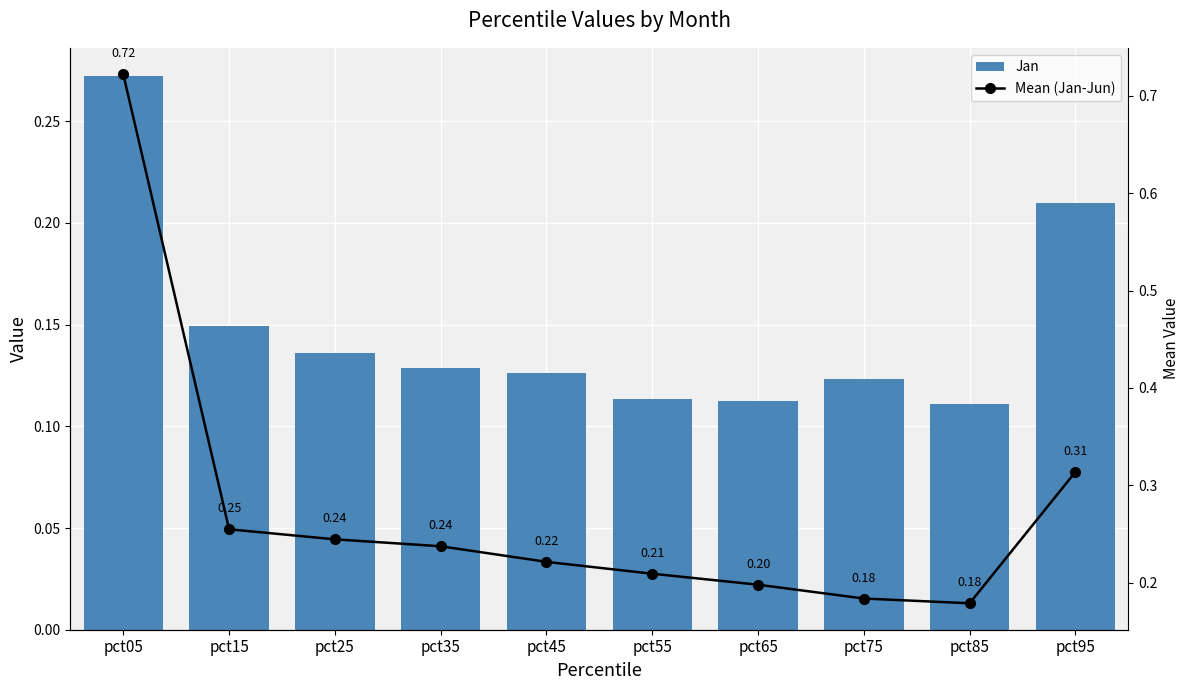

What is the average value of the Mean (Jan-Jun) series?

0.3